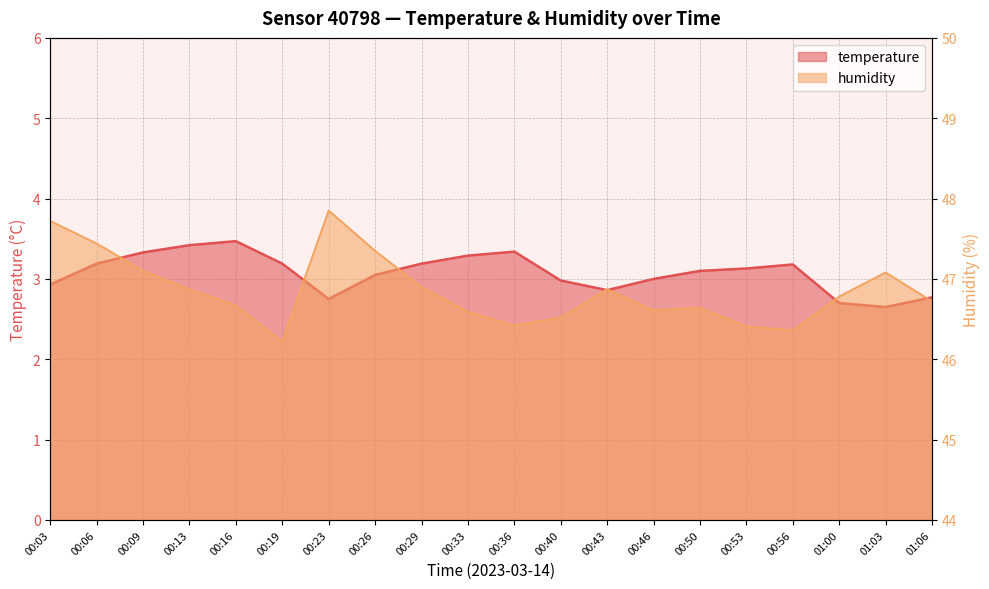

True or false: humidity has more than 2 points higher than both neighbors.

True